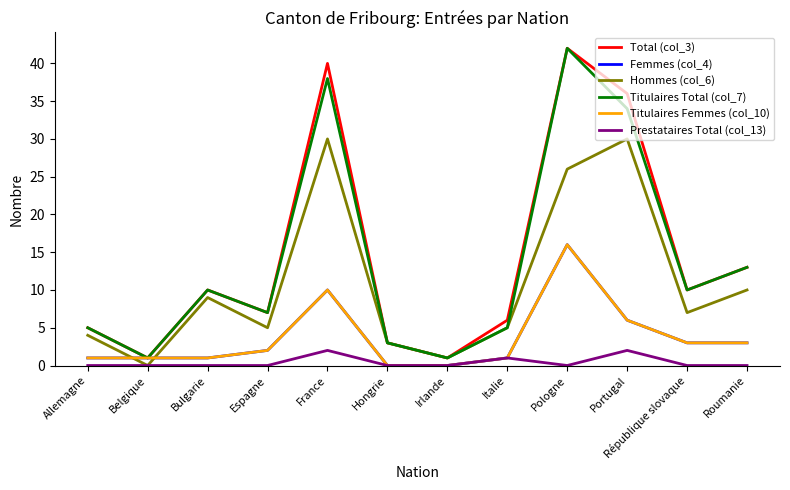

Does the chart have visible grid lines?

No